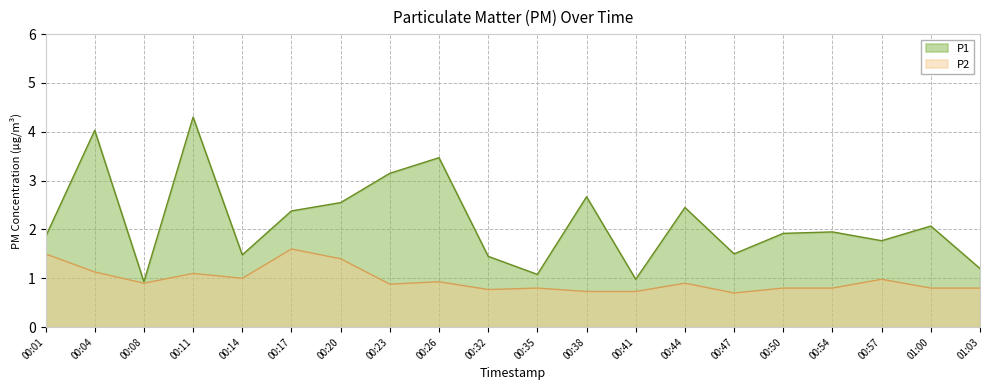

How many interior local valleys does the P2 series have?

5